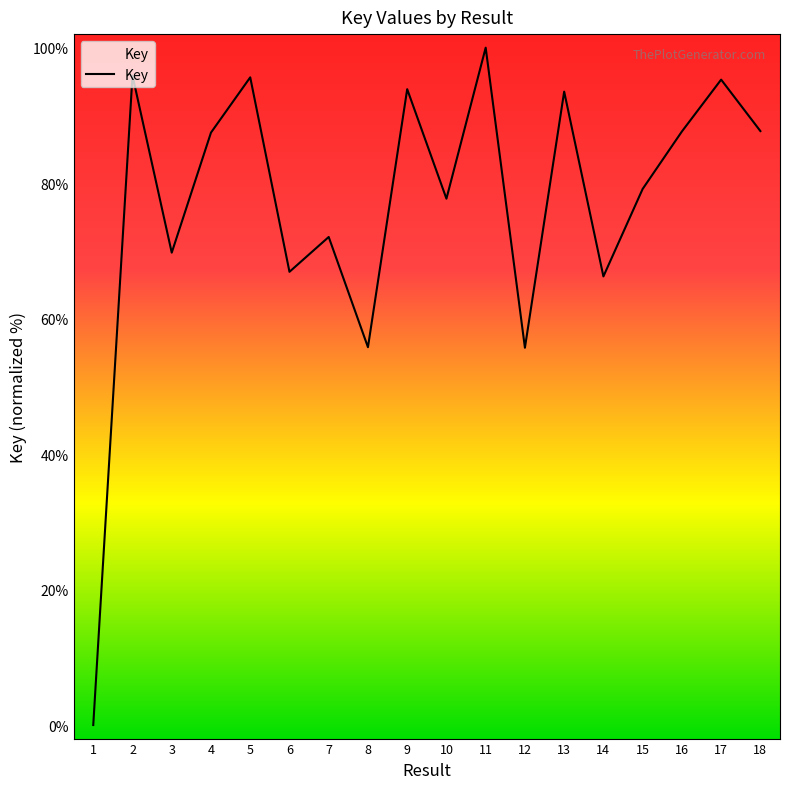

At which label does the data first exceed 87?

2